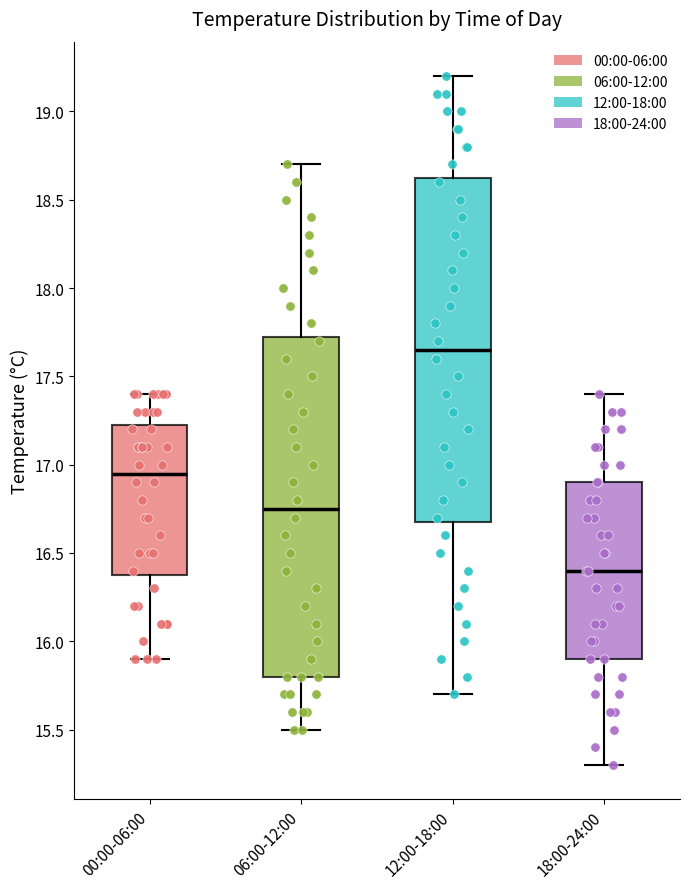

Which box has the highest median line?

12:00-18:00